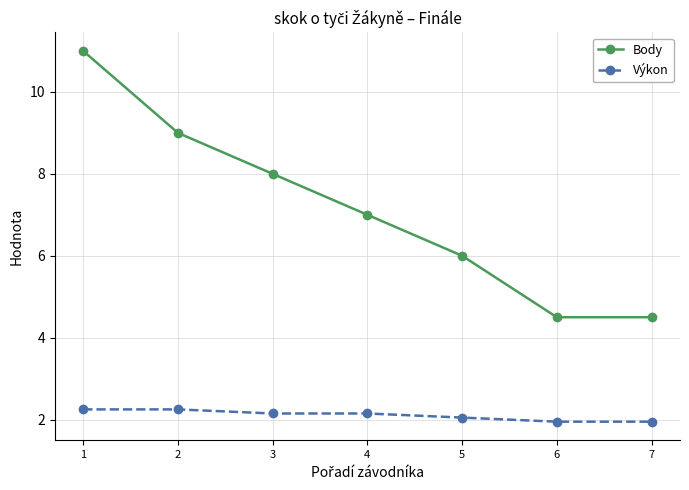

What is the difference between the maximum and minimum values in the Výkon series?

0.3